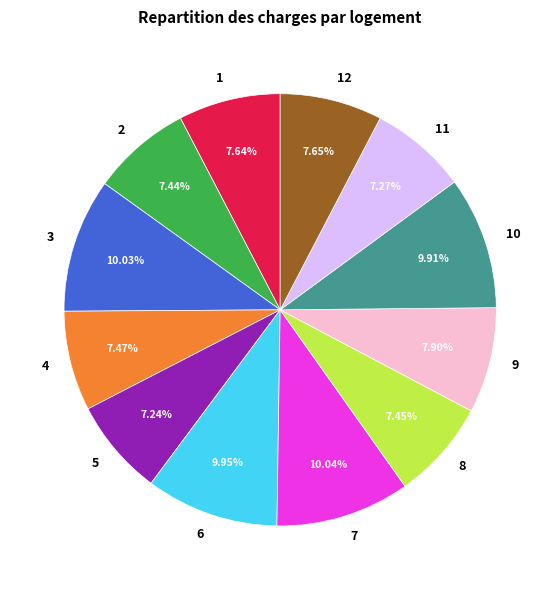

What percentage do 9 and 10 together represent?

17.8%